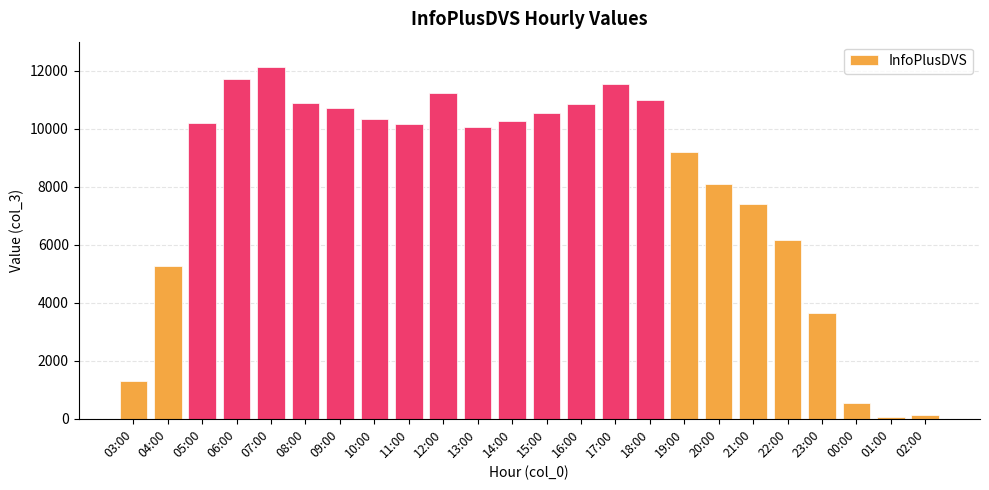

Which has a higher value, 10:00 or 07:00?

07:00